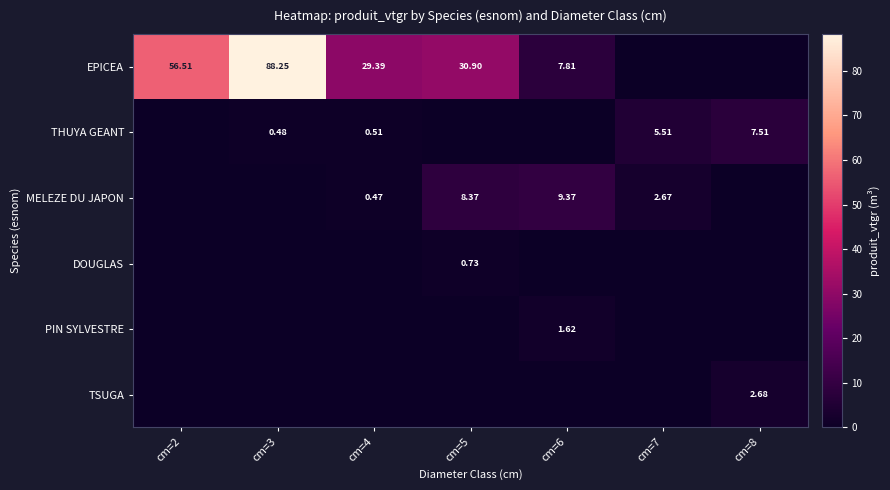

Count the number of data series in this chart.

6